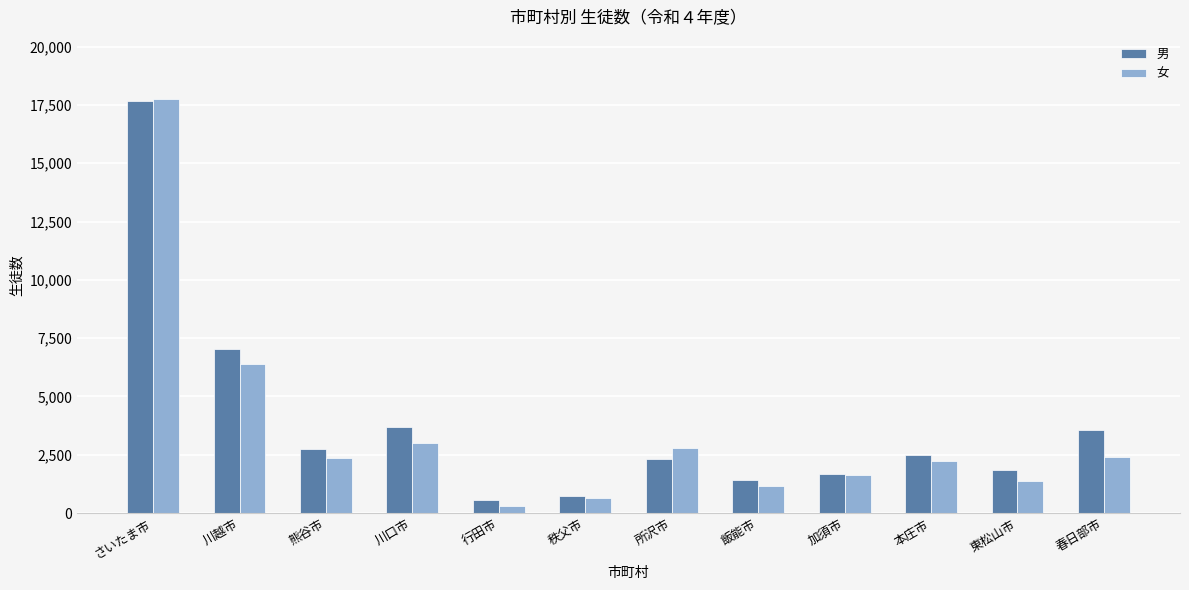

What are all the series names shown in the legend?

男, 女